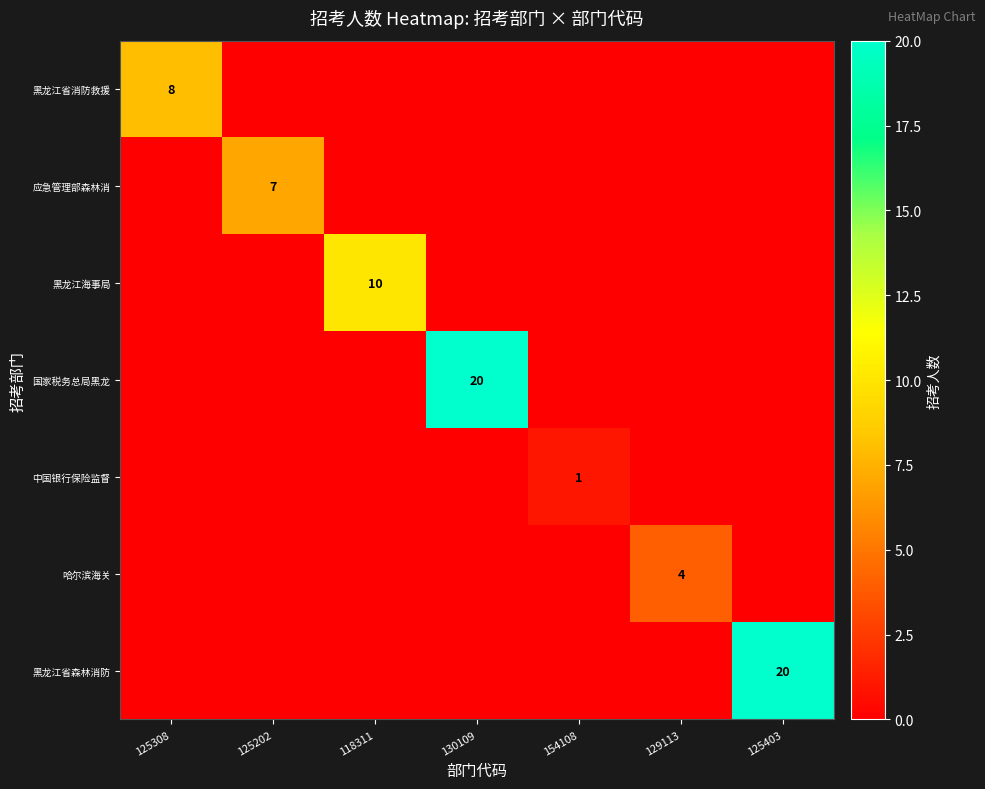

How many series are shown in this chart?

7